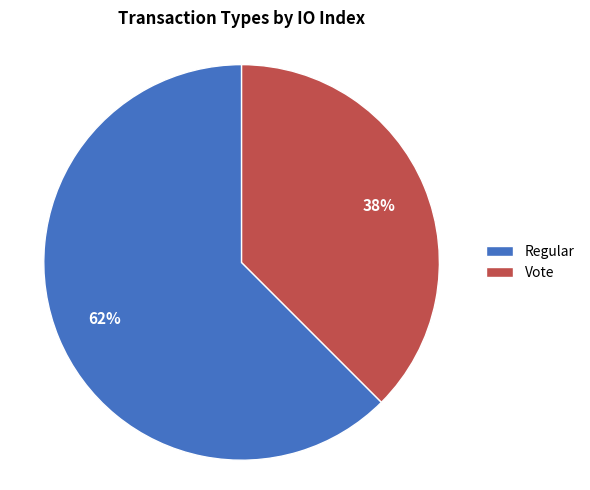

To the nearest percent, what is the average slice percentage?

50%